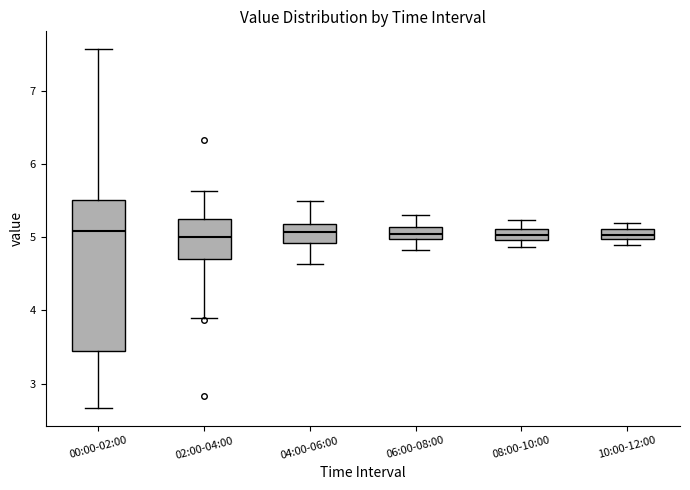

Where is the lower edge of the box for 02:00-04:00 on the y-axis? The values are not printed on the chart, so give them approximately, as read against the axis.

4.7